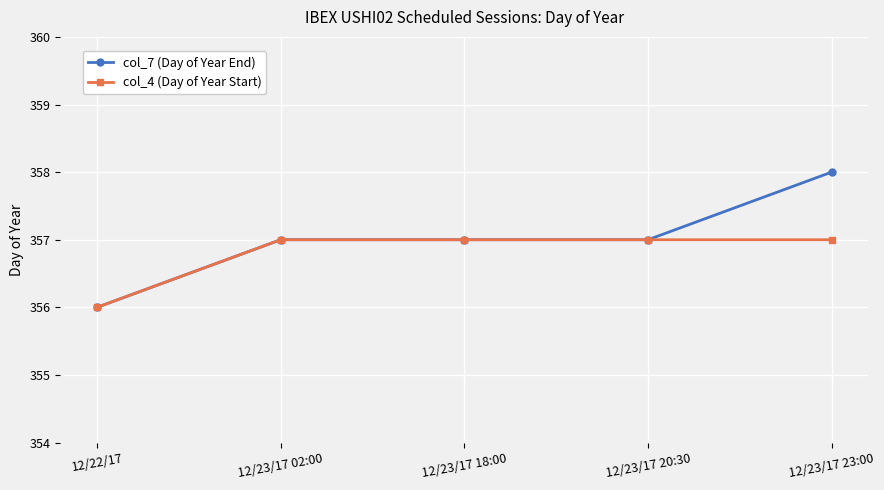

What is the greatest value displayed?

358